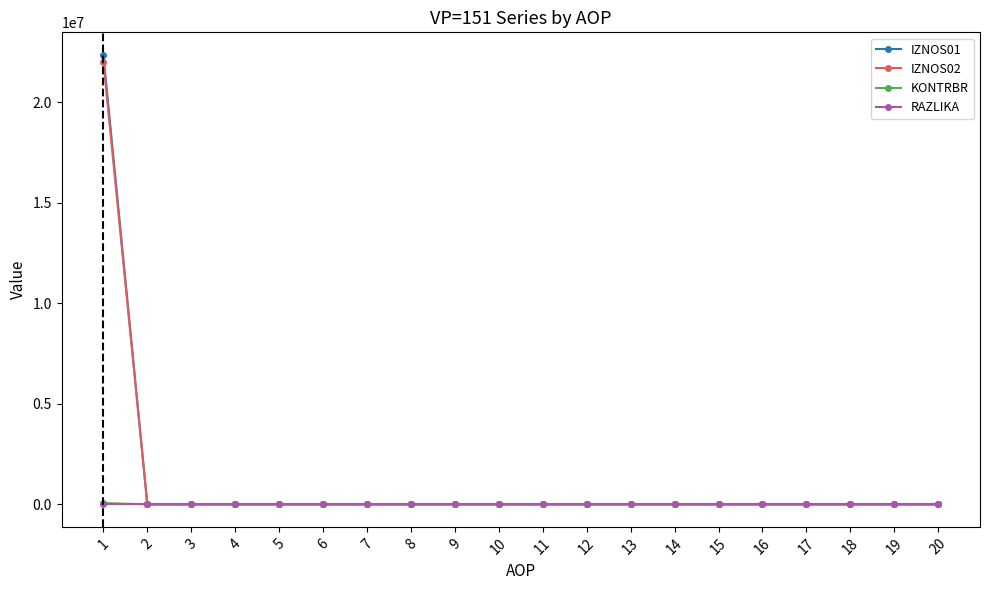

What is the maximum value shown in the chart?

22352873.0